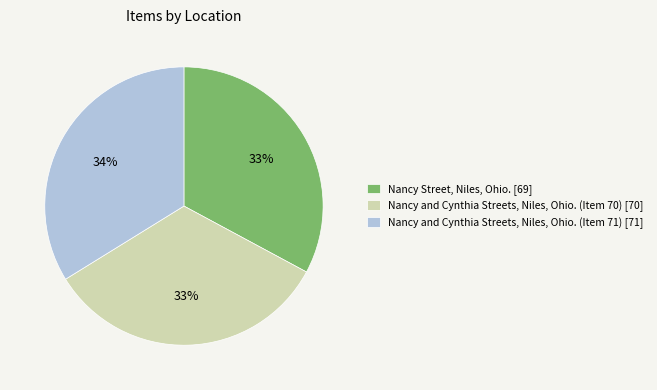

To the nearest percent, what is the average slice percentage?

33%